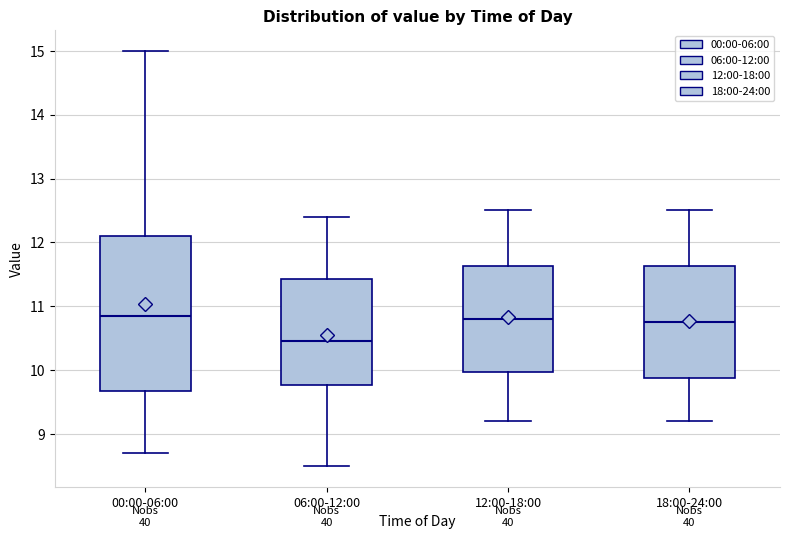

Where does the upper whisker of the box for 18:00-24:00 end on the y-axis? The values are not printed on the chart, so give them approximately, as read against the axis.

12.5